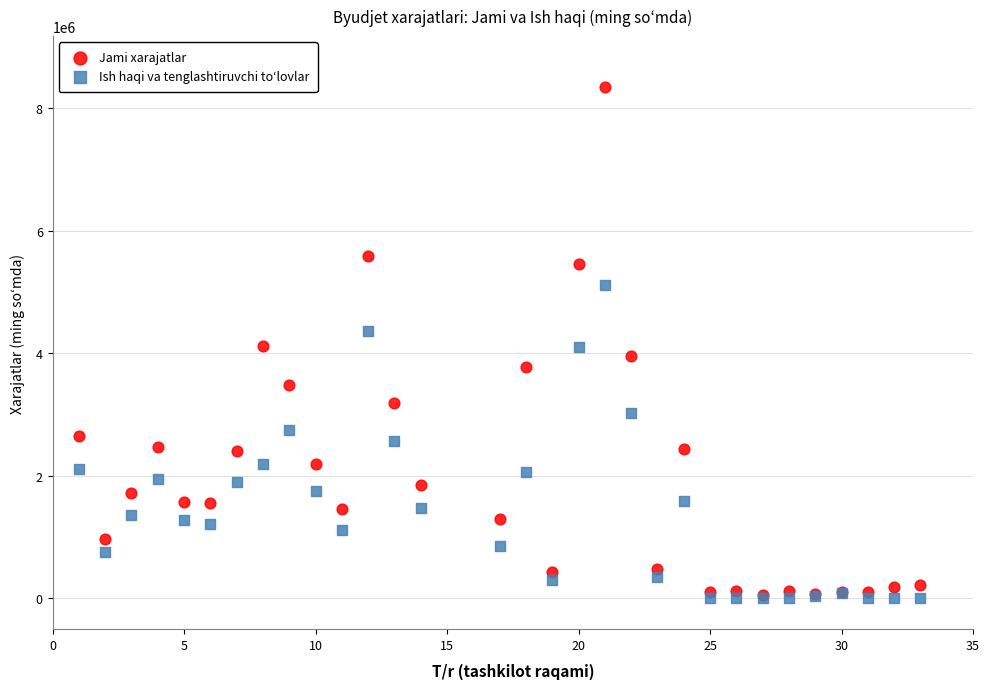

Which series contains the highest Y value?

Jami xarajatlar